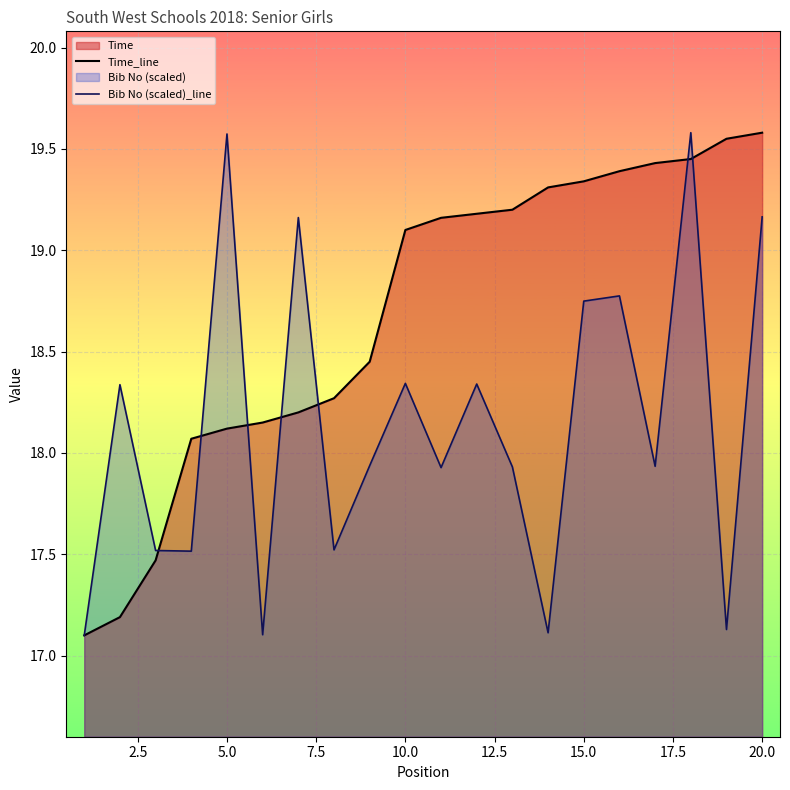

The value of Bib No (scaled)_line at 5.0 is 19.6. True or false?

True